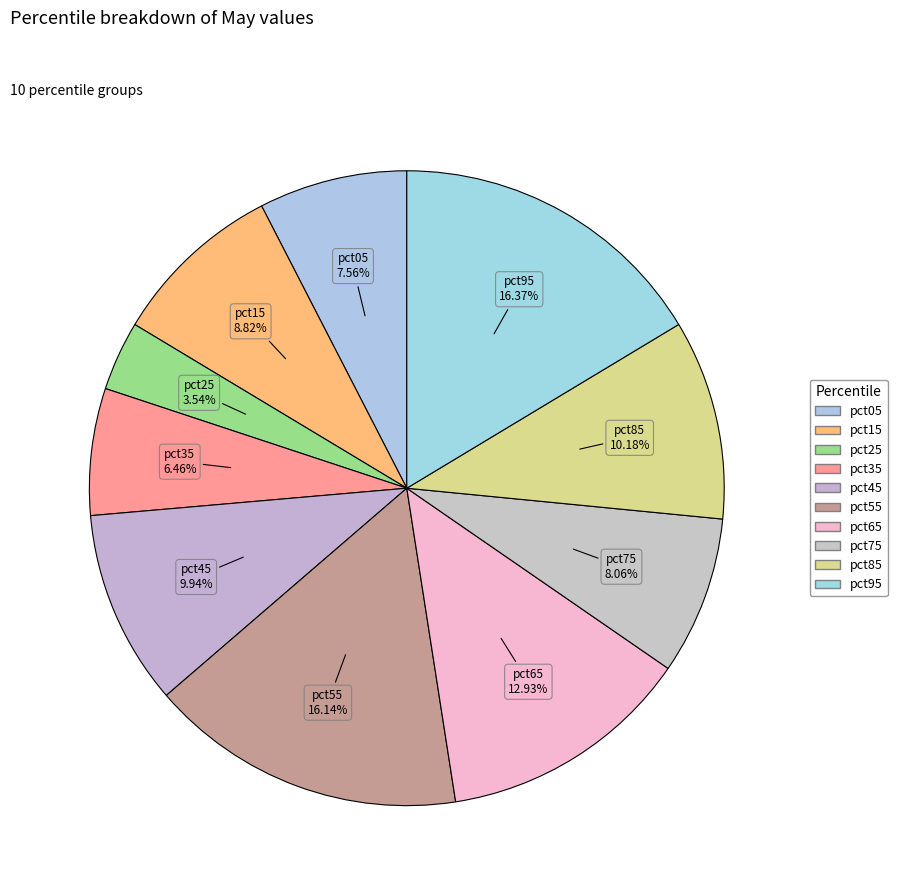

What is the smallest slice in the pie chart?

pct25